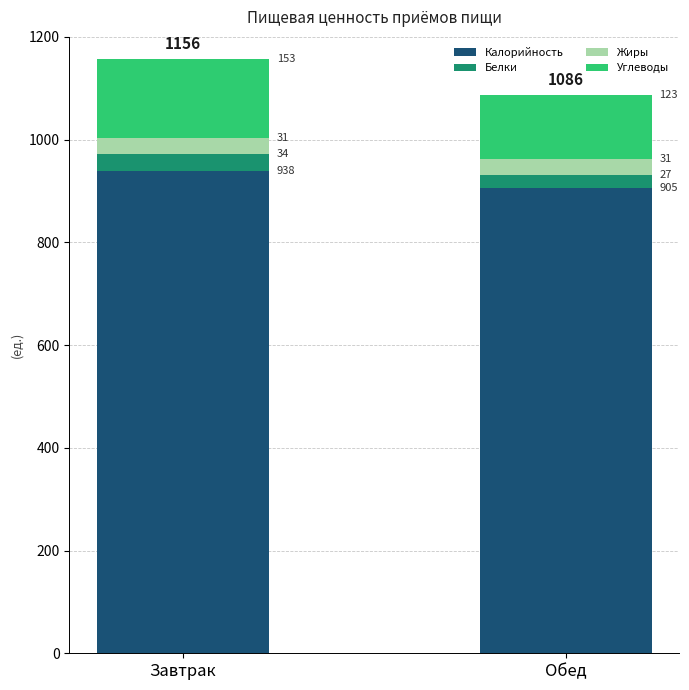

List the labels in order of Калорийность value, smallest first.

Обед, Завтрак